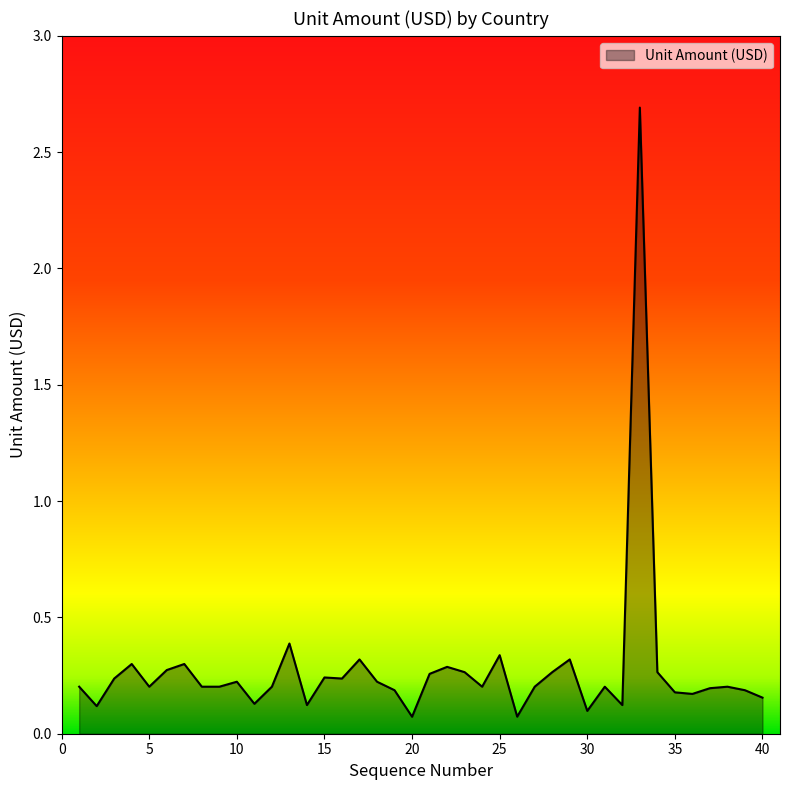

What is the difference between the maximum and minimum values?

2.6